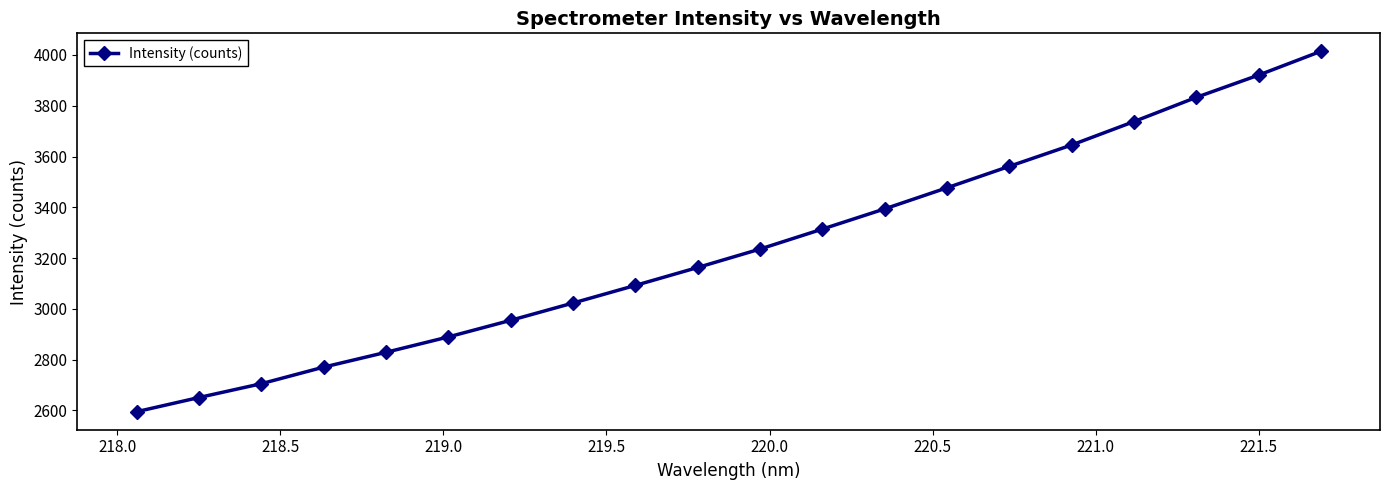

True or false: there are more than 1 points higher than both neighbors.

False